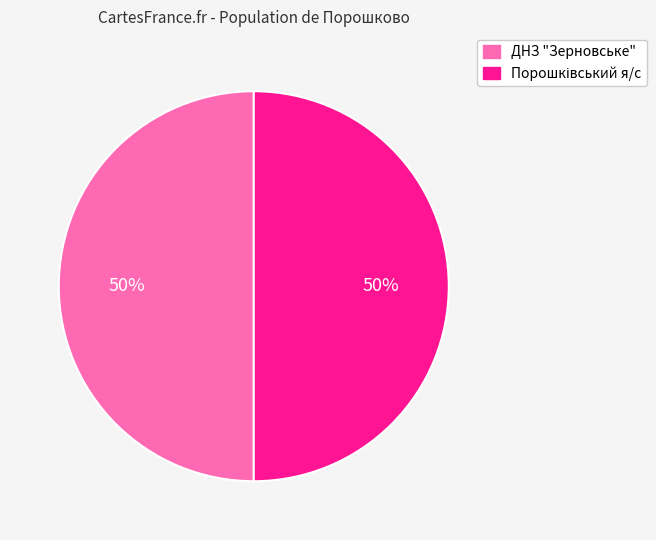

To the nearest percent, what percentage of the pie is ДНЗ "Зерновське"?

50%